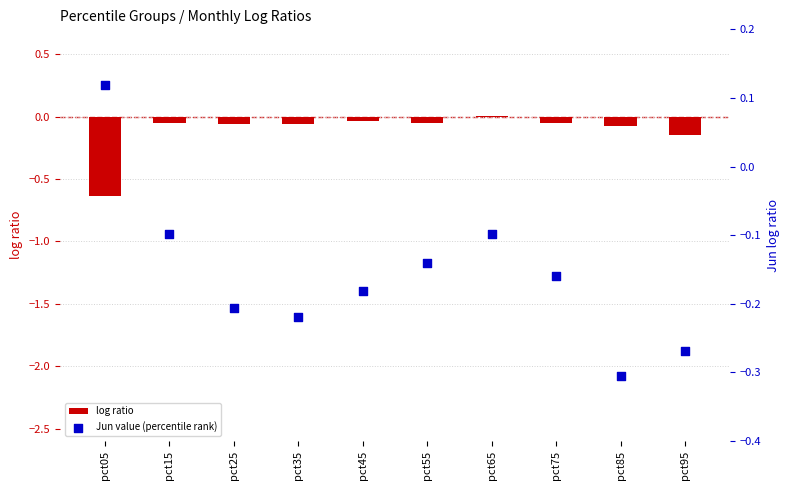

Is the value of Jun value (percentile rank) at pct15 greater than the value of log ratio at pct75?

No